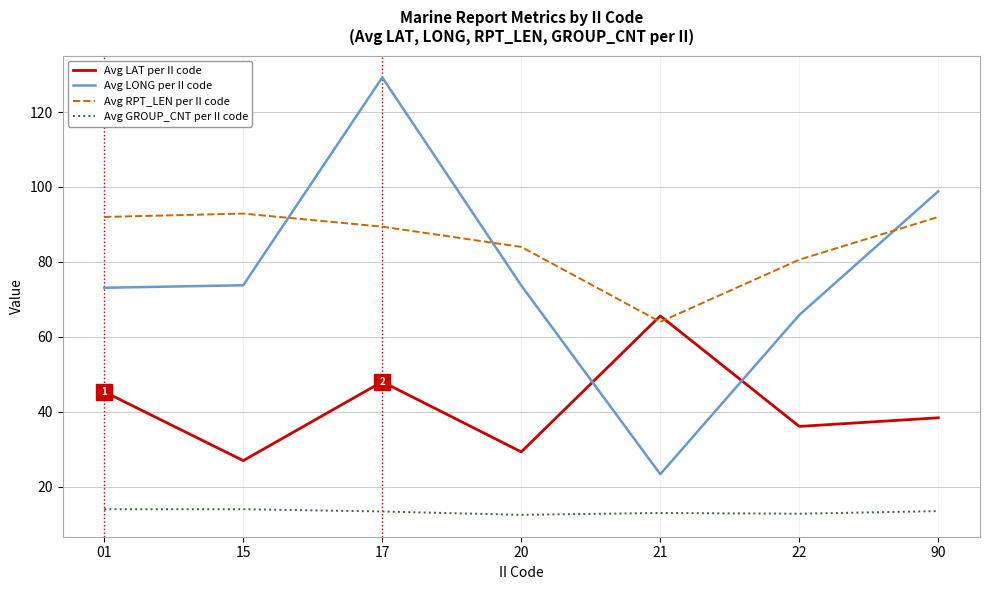

Where do Avg LONG per II code and Avg RPT_LEN per II code first cross each other?

15 and 17